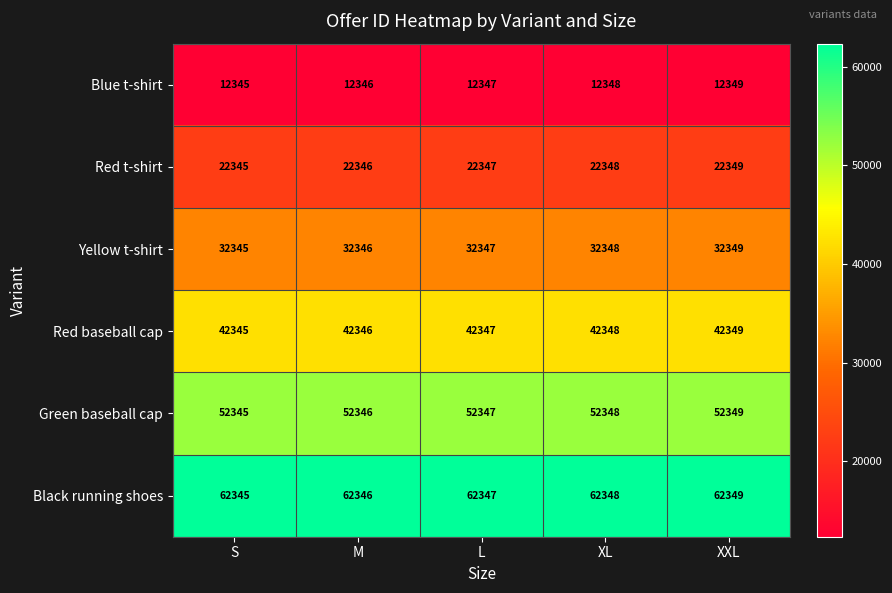

What is the spread (max minus min) of values at M?

50000